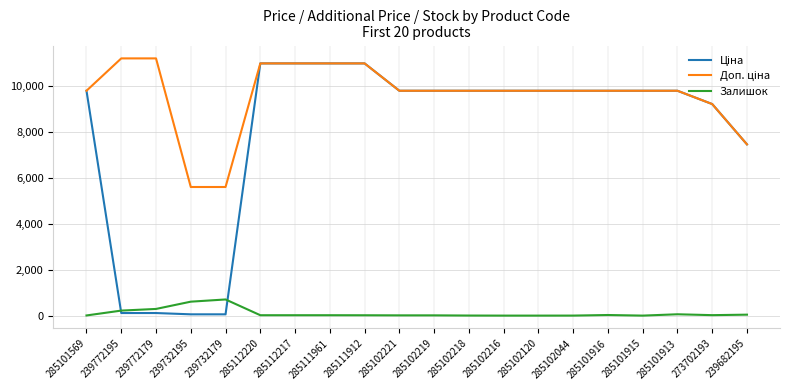

What is the difference between the Залишок values at 285101915 and 285102044?

1.0